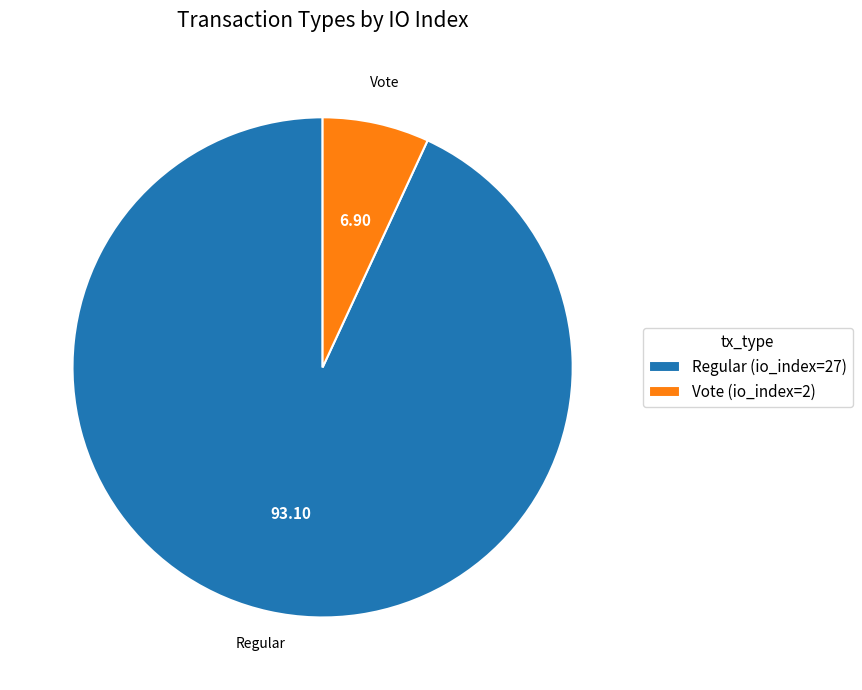

Which has a higher value, Regular or Vote?

Regular